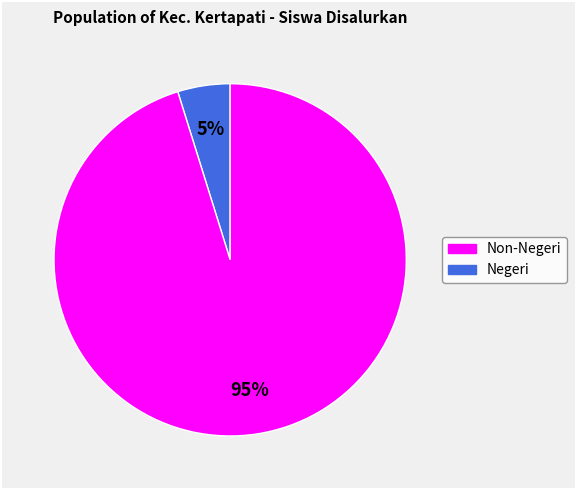

Is there any slice that represents more than half of the pie?

Yes